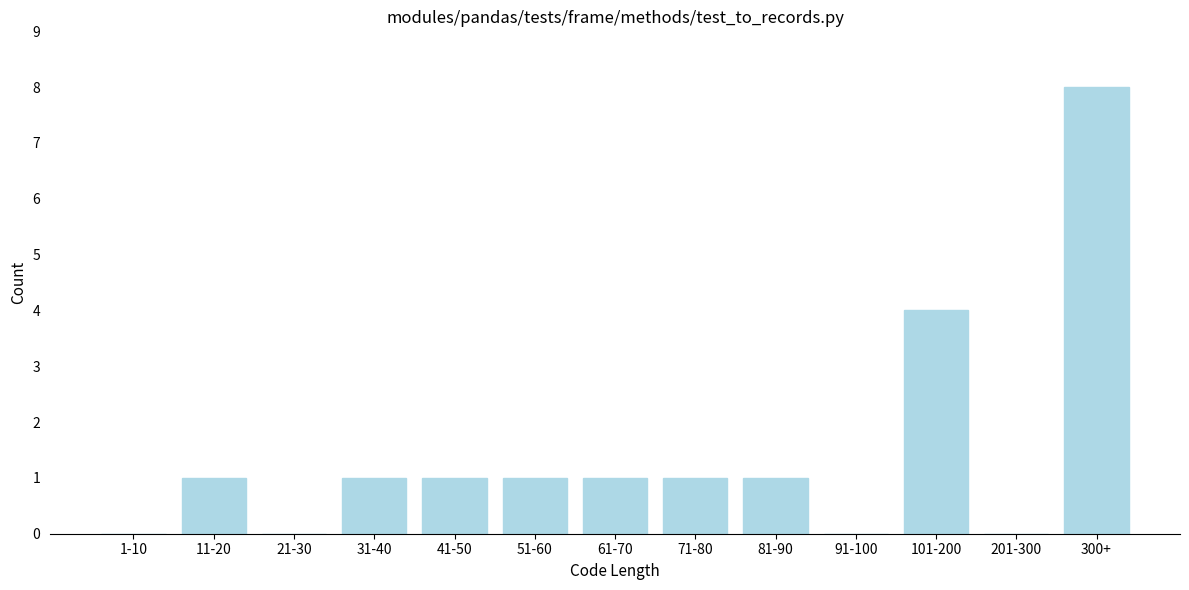

Reading left to right, what are all the values shown in this chart?

1-10=0	11-20=1	21-30=0	31-40=1	41-50=1	51-60=1	61-70=1	71-80=1	81-90=1	91-100=0	101-200=4	201-300=0	300+=8